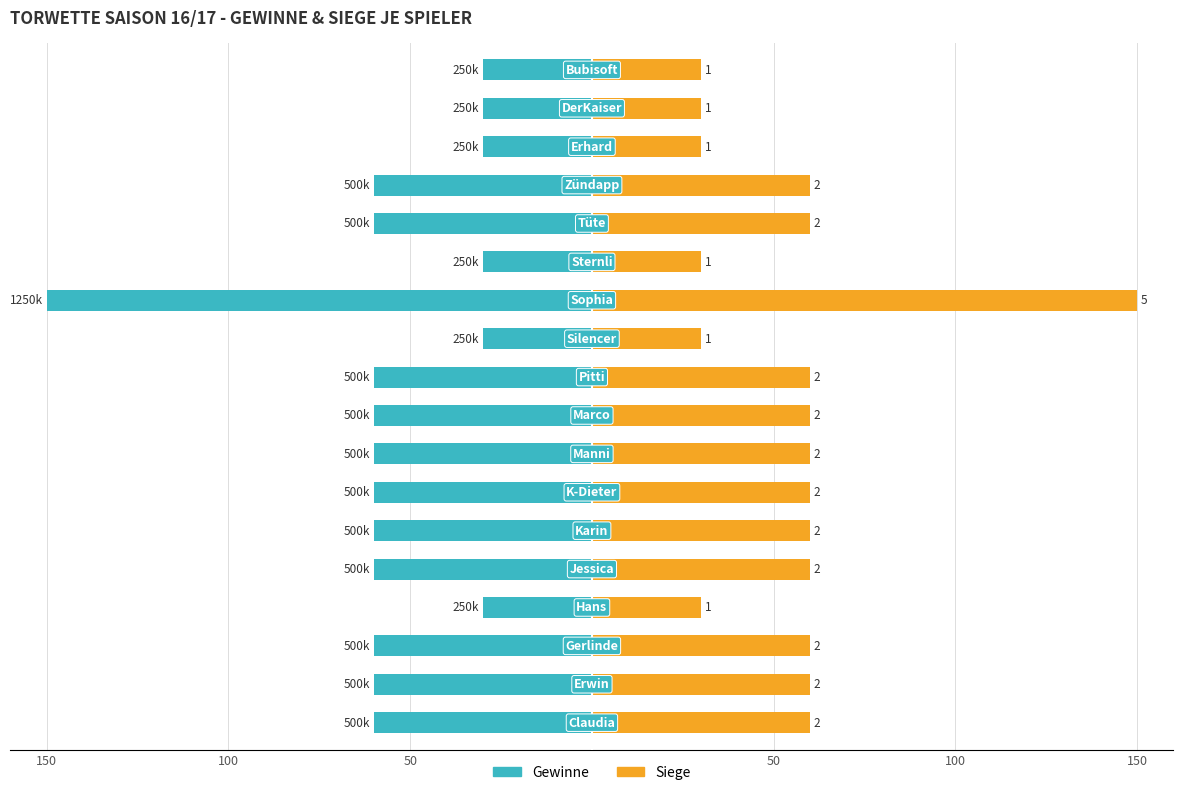

What are all the series names shown in the legend?

Gewinne, Siege